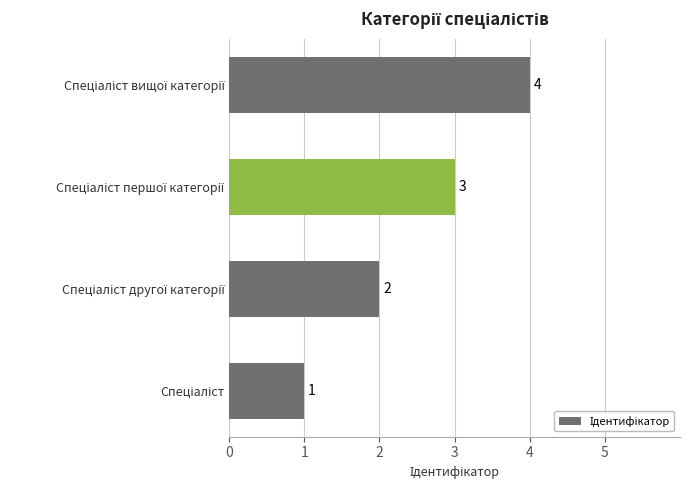

Count the number of categories in the chart.

4